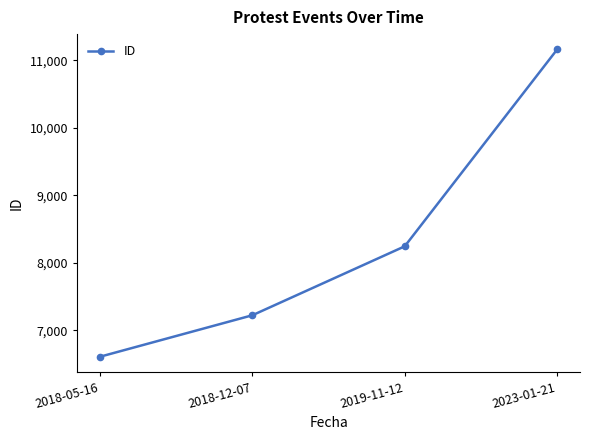

What is the sum of the values at 2019-11-12 and 2018-05-16?

14853